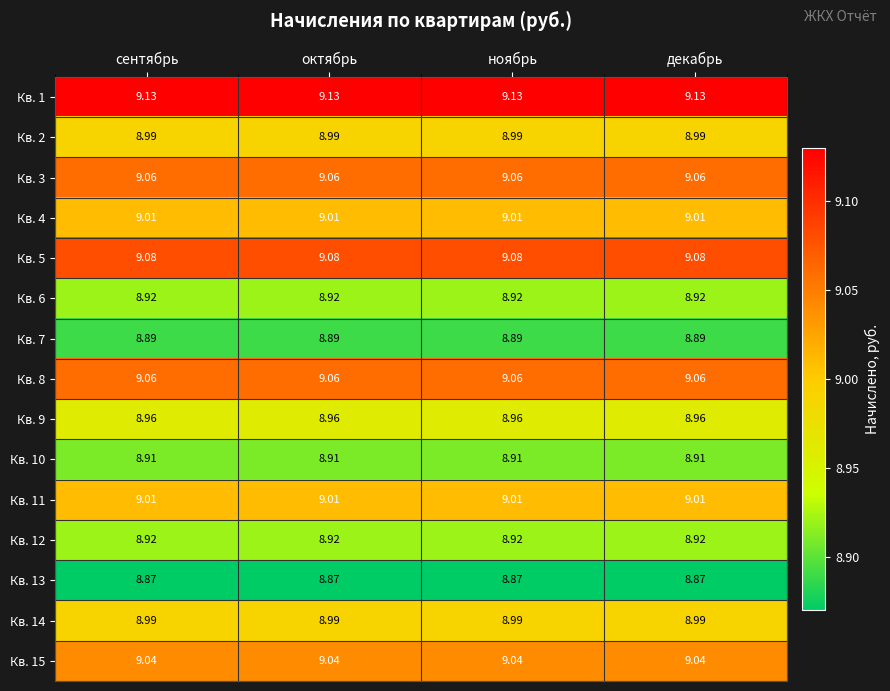

Is the value of Кв. 14 at ноябрь greater than the value of Кв. 10 at ноябрь?

Yes